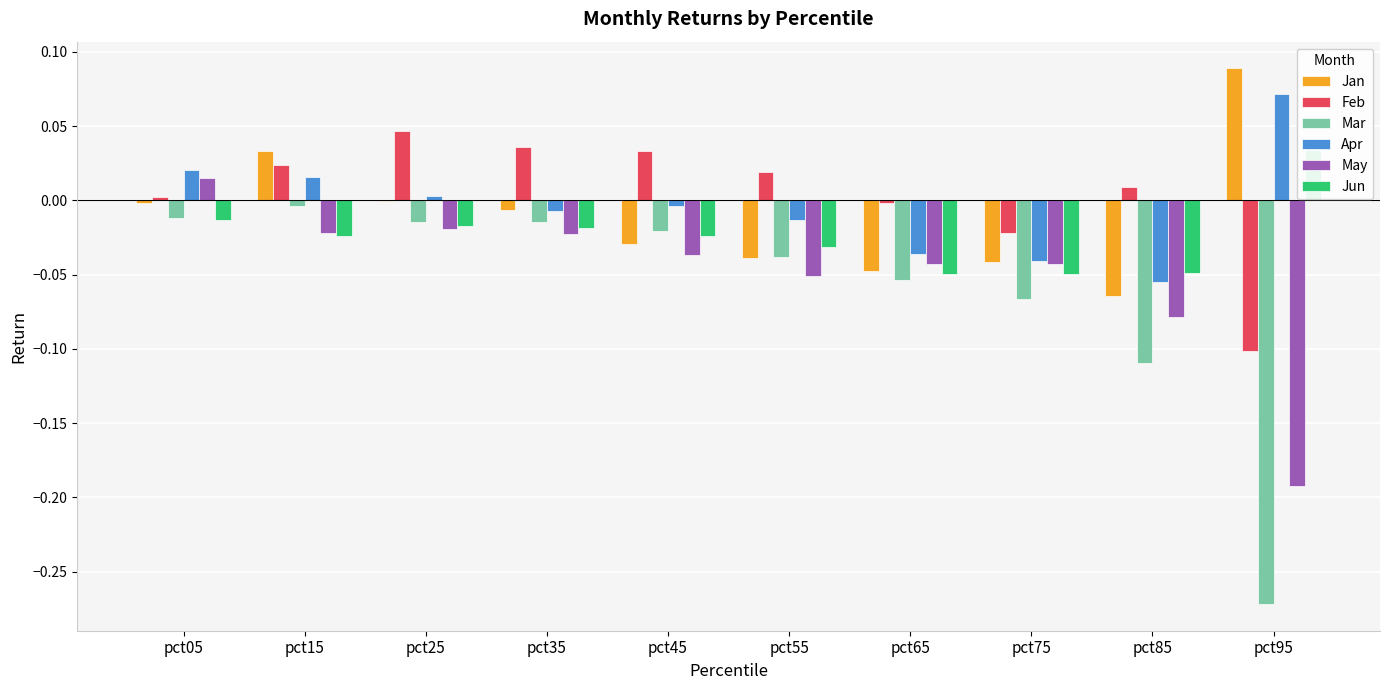

How many bars are there in total?

60